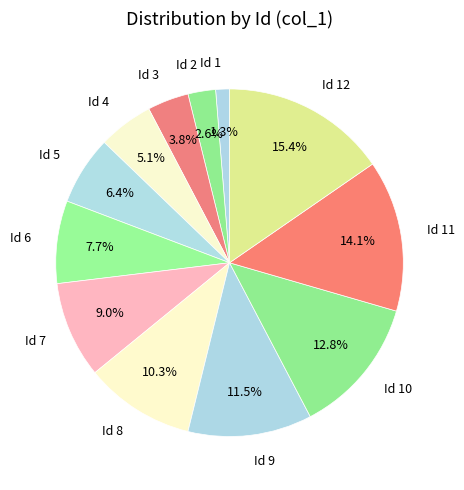

Which slice is the smallest?

Id 1